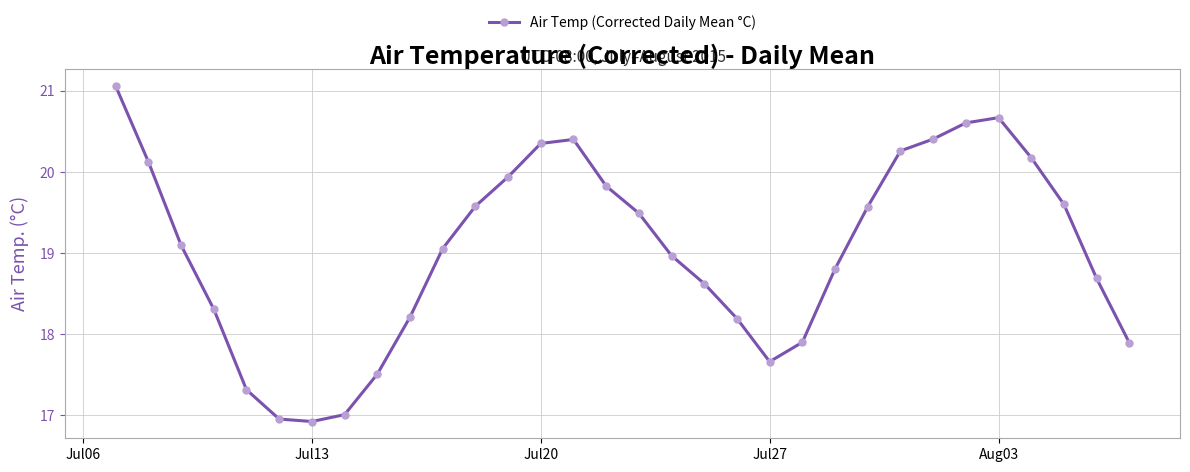

What is the sum of all values?

609.2